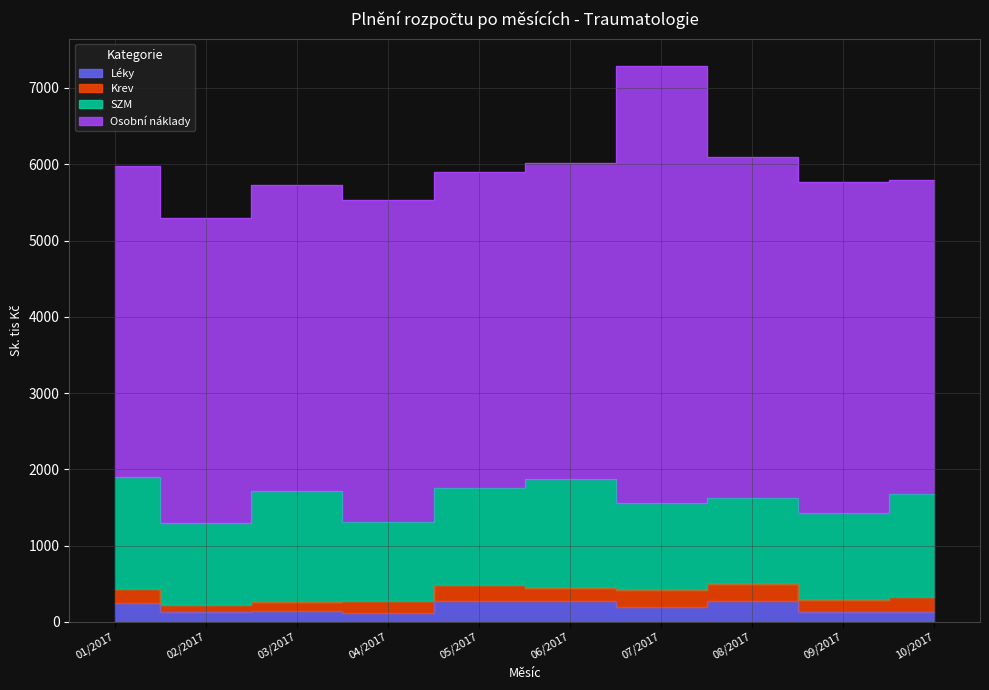

True or false: Léky and Osobní náklady cross at least once.

False